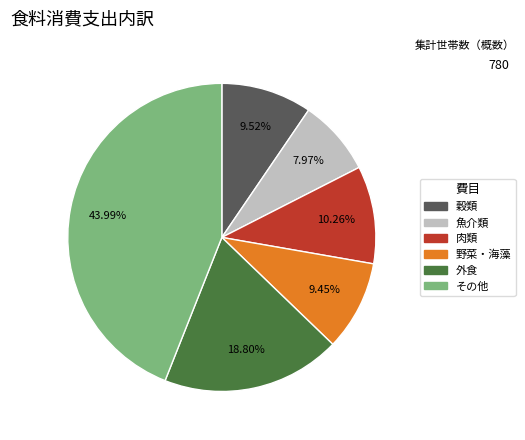

What is the ratio of the value at 魚介類 to the value at 穀類?

0.8